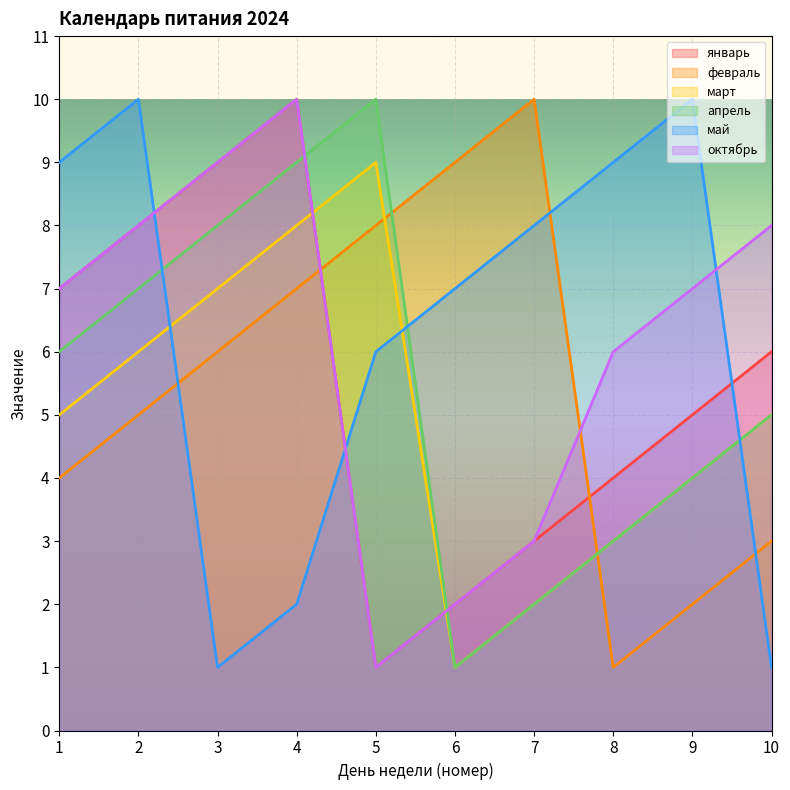

Where does the март series first go above 5?

2